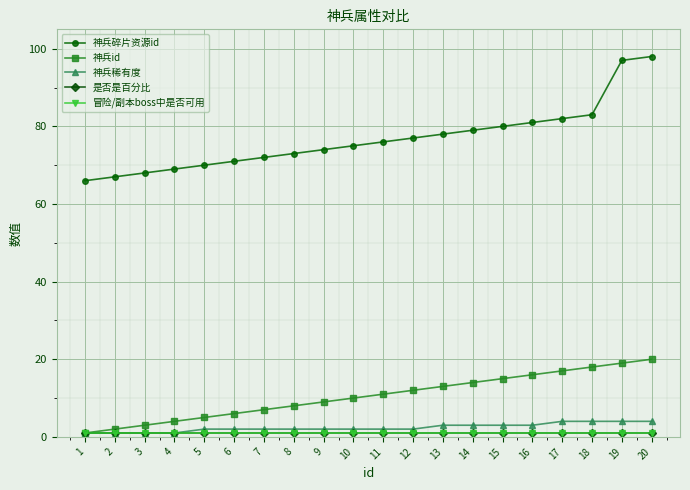

Does the chart have visible grid lines?

Yes